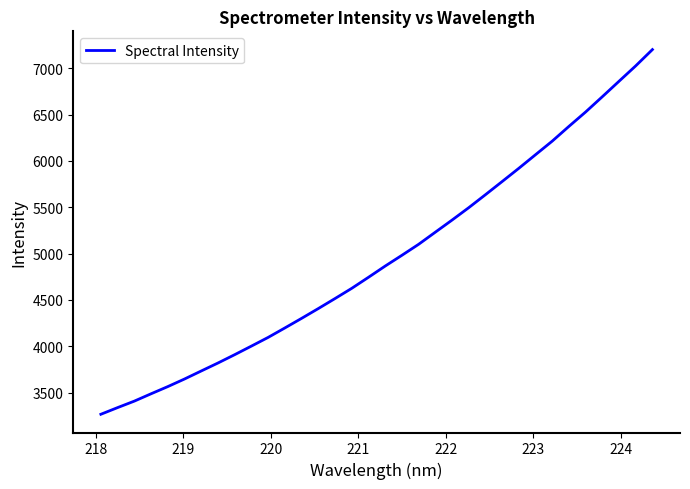

What is the smallest value displayed?

3267.1